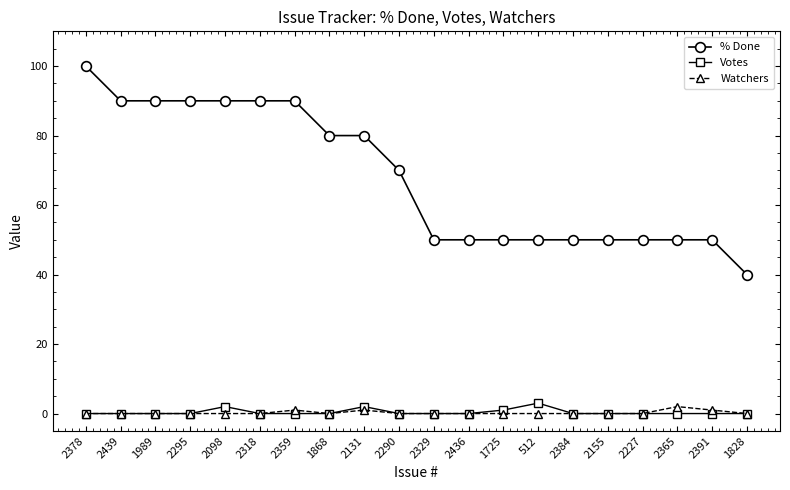

What is the difference between the % Done values at 2318 and 2131?

10